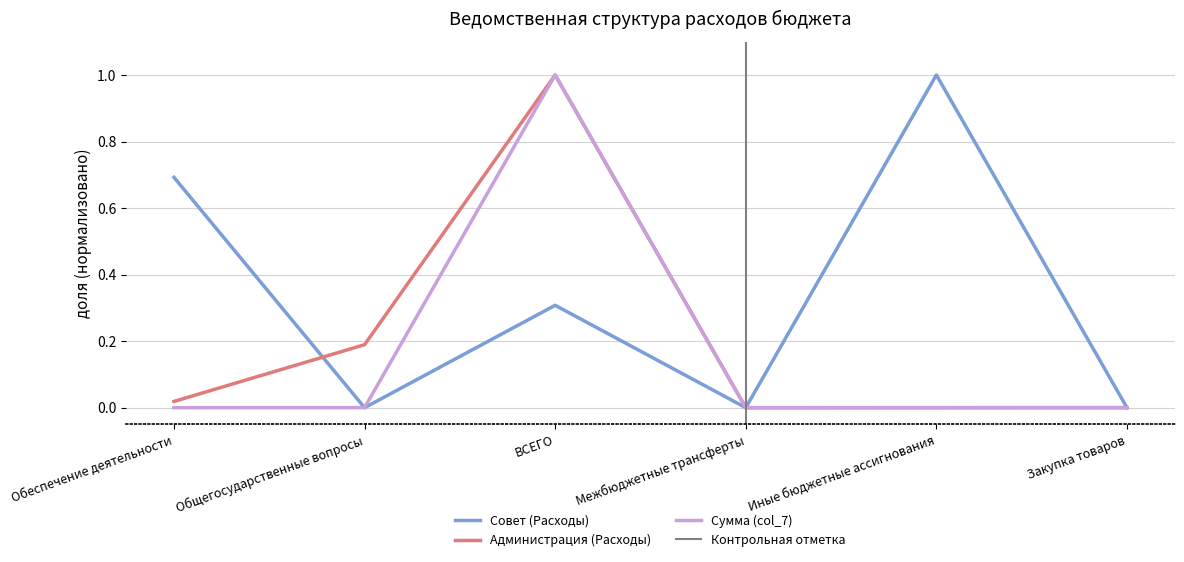

What is the sum of all Совет (Расходы) values?

2.0